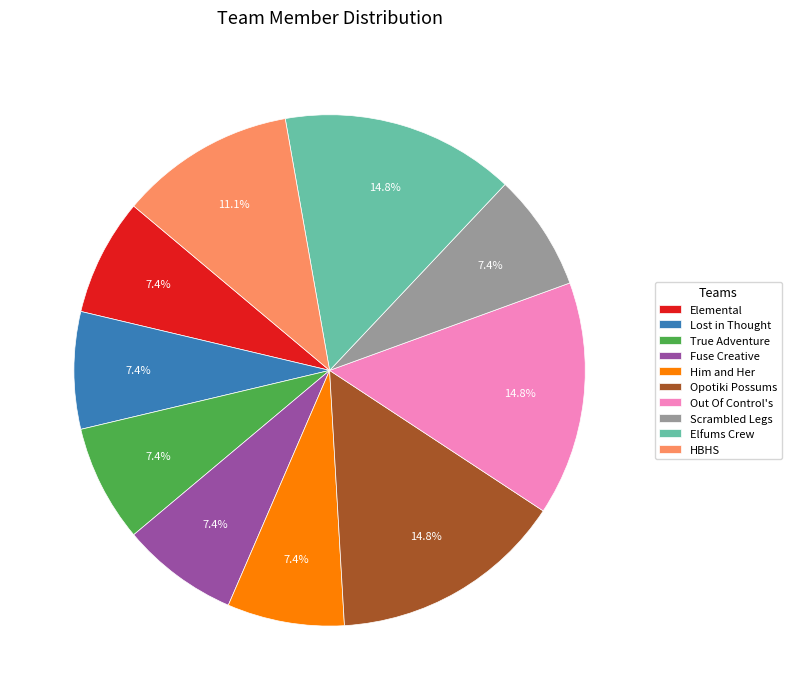

True or false: Opotiki Possums accounts for 15% of the total.

True